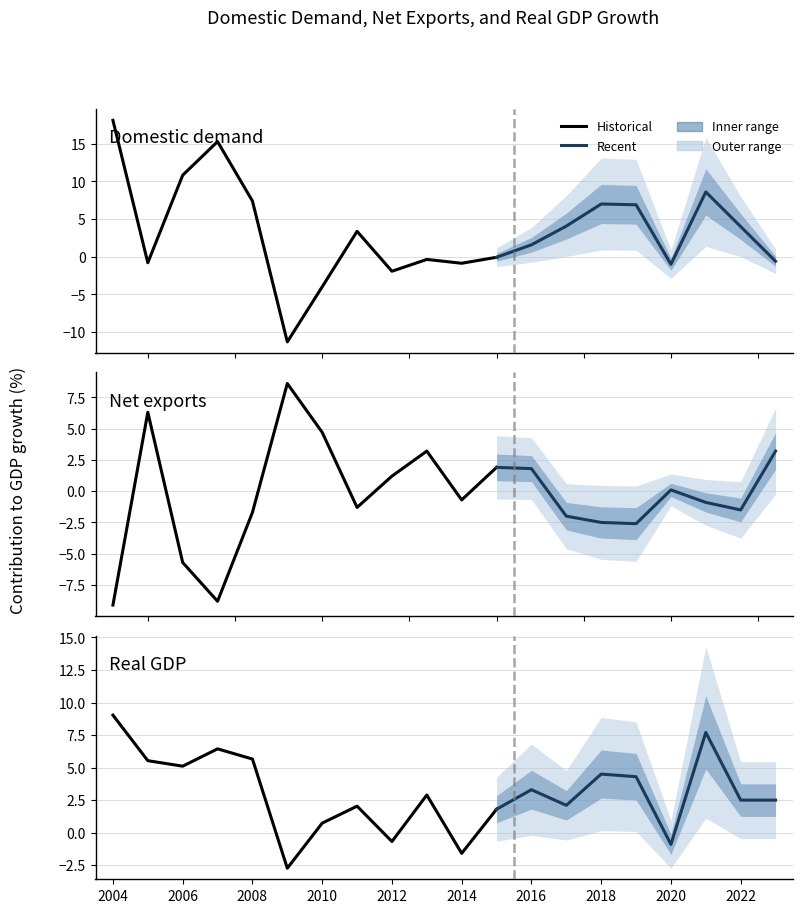

List the labels in order of Real GDP value, largest first.

2004, 2021, 2007, 2008, 2005, 2006, 2018, 2019, 2016, 2013, 2022, 2023, 2017, 2011, 2015, 2010, 2012, 2020, 2014, 2009